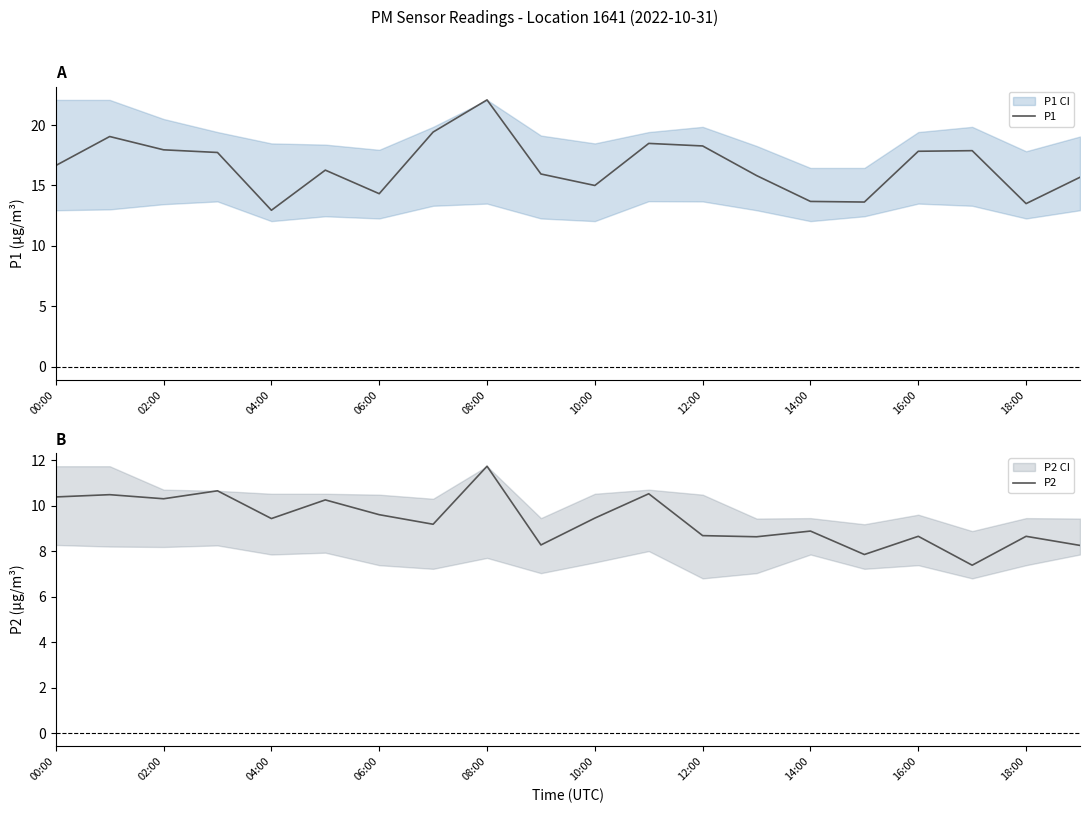

How many lines are shown in the chart?

2